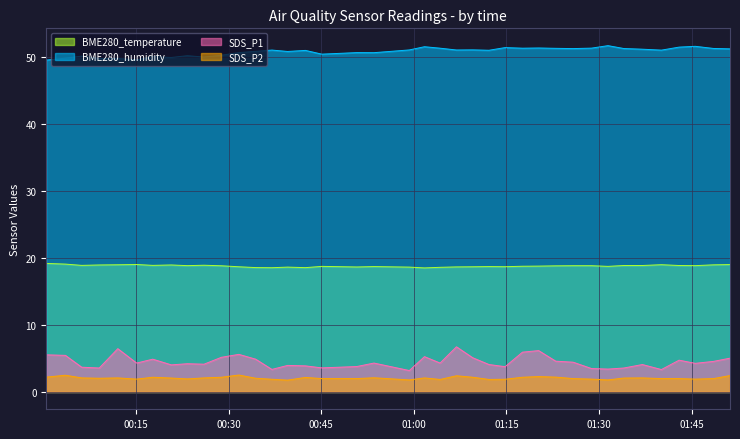

What is the total value across all series at 2022/06/02 00:42:26?

75.7